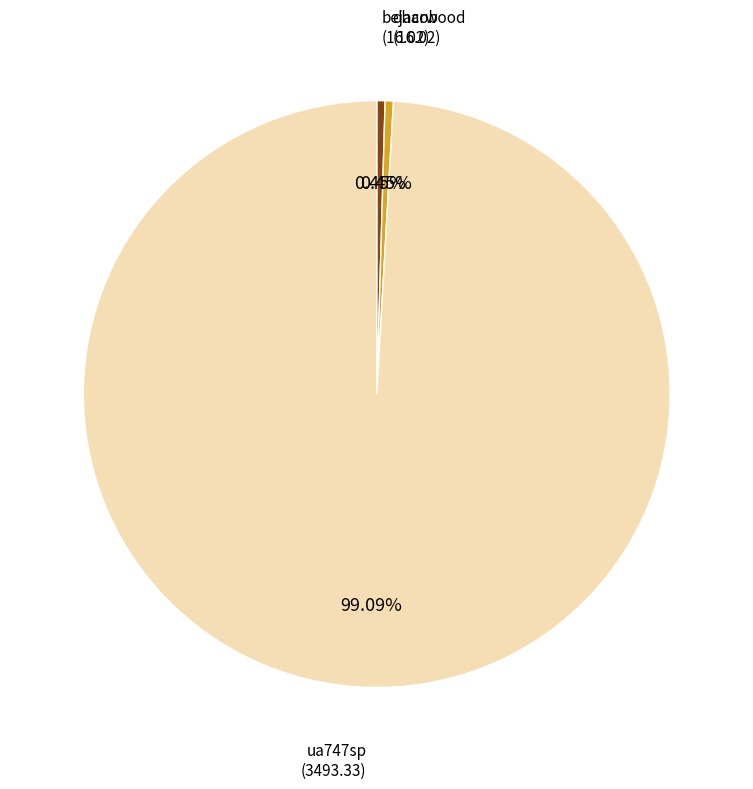

Is there a majority slice in this chart?

Yes